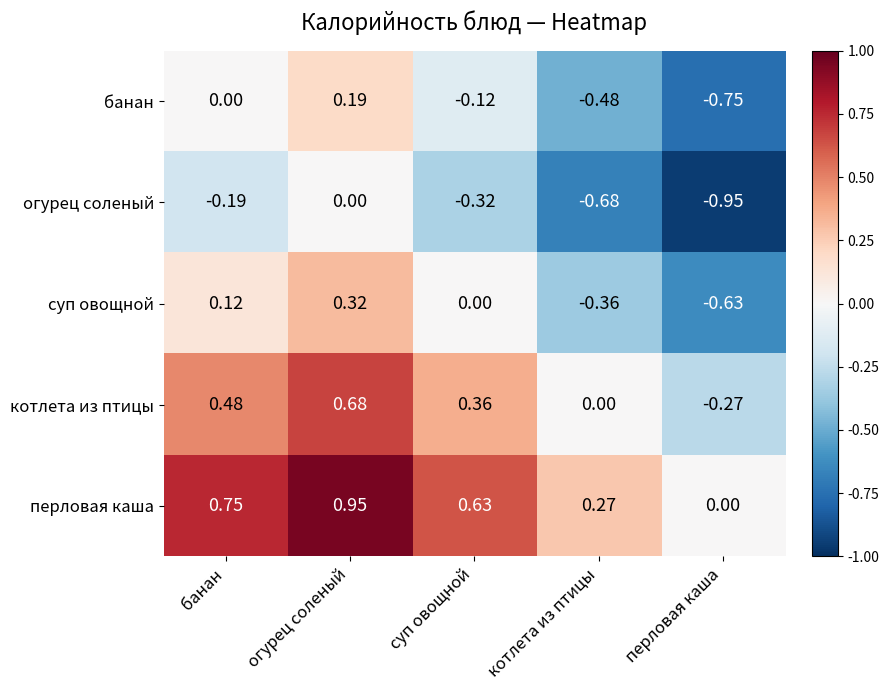

List the series in order of their peak value, highest first.

перловая каша, котлета из птицы, суп овощной, банан, огурец соленый